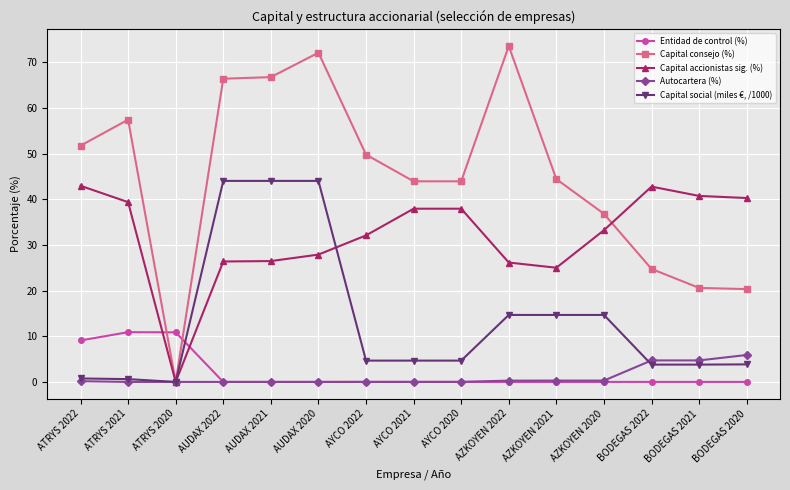

The Autocartera (%) series shows 0.0 at AYCO 2022. True or false?

True